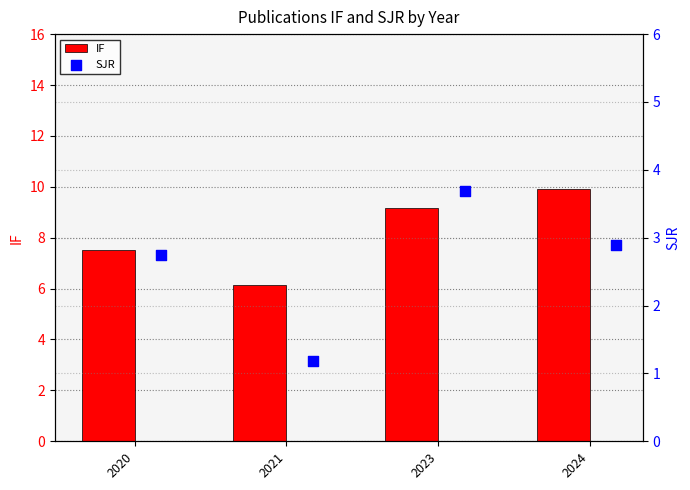

Which series has the widest spread of Y values?

IF